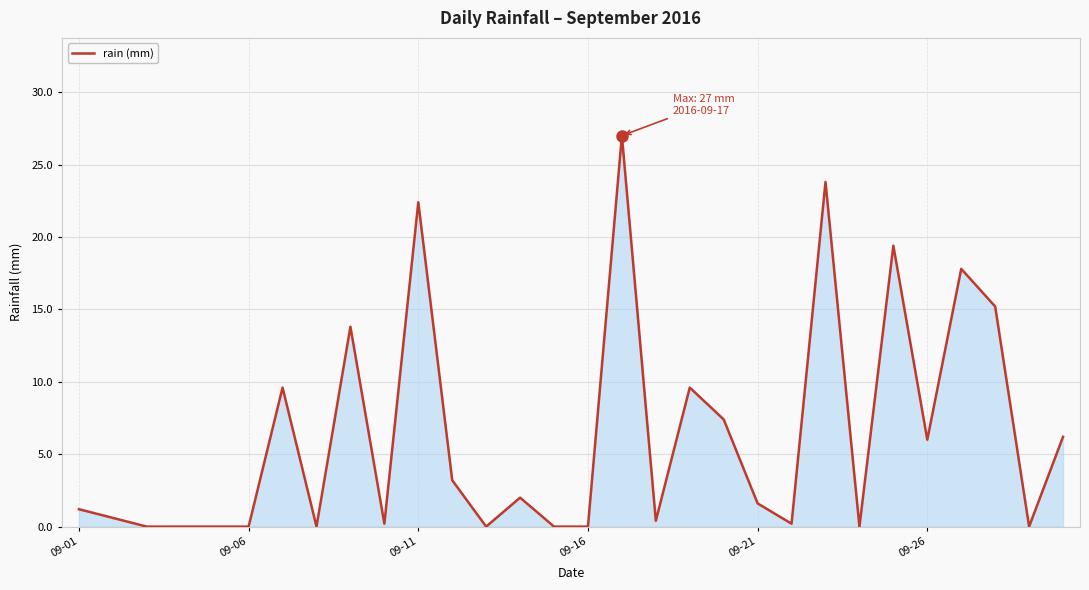

What is the average value?

6.3